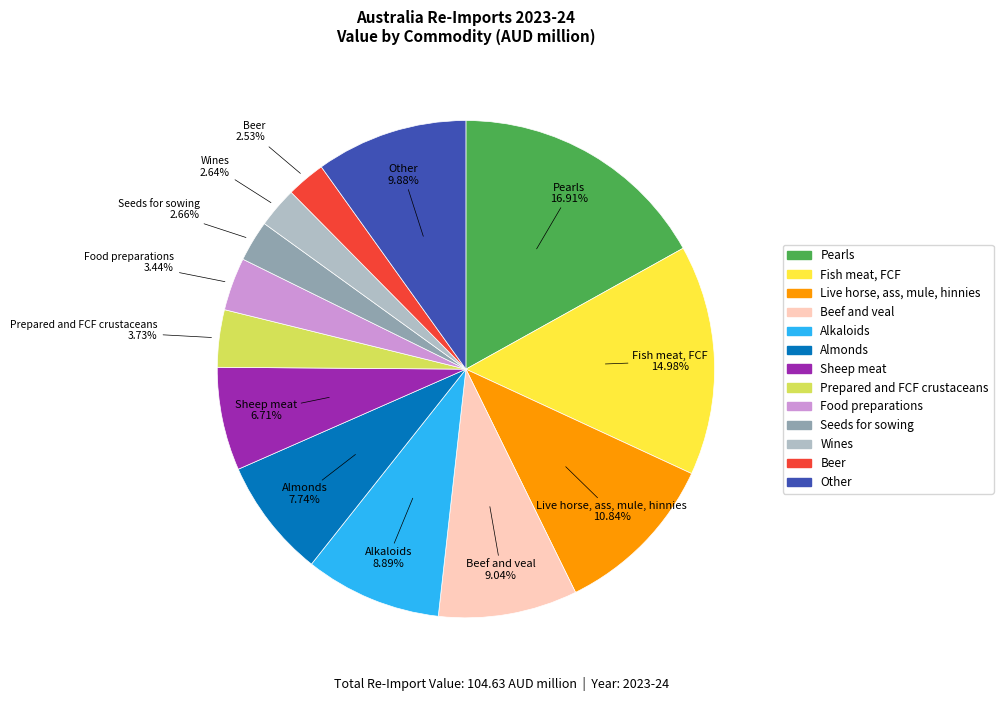

Which has a higher value, Beef and veal or Beer?

Beef and veal